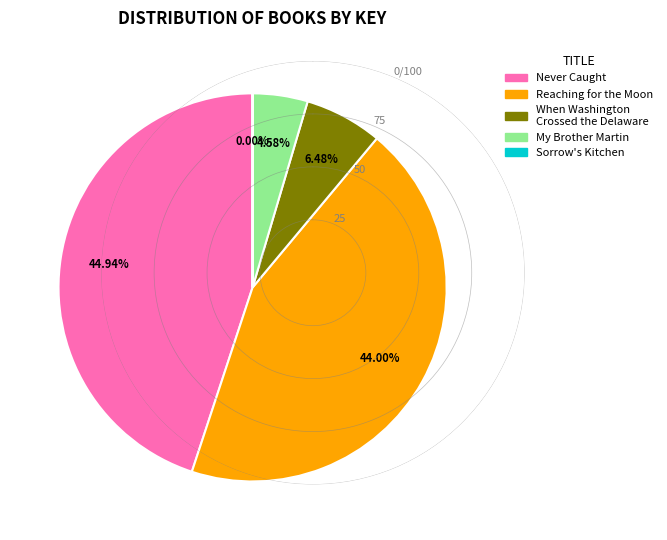

Does any single category account for the majority?

No